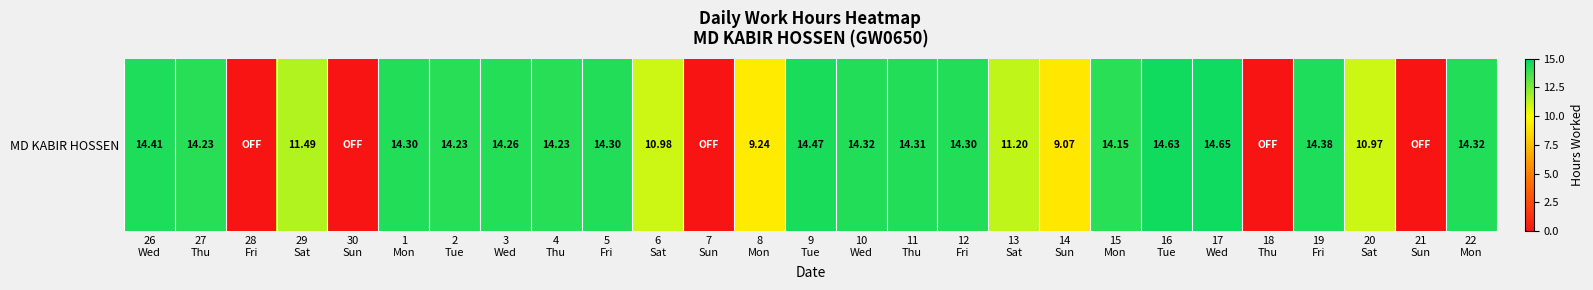

What is the change in value from 1
Mon to 17
Wed?

+0.3